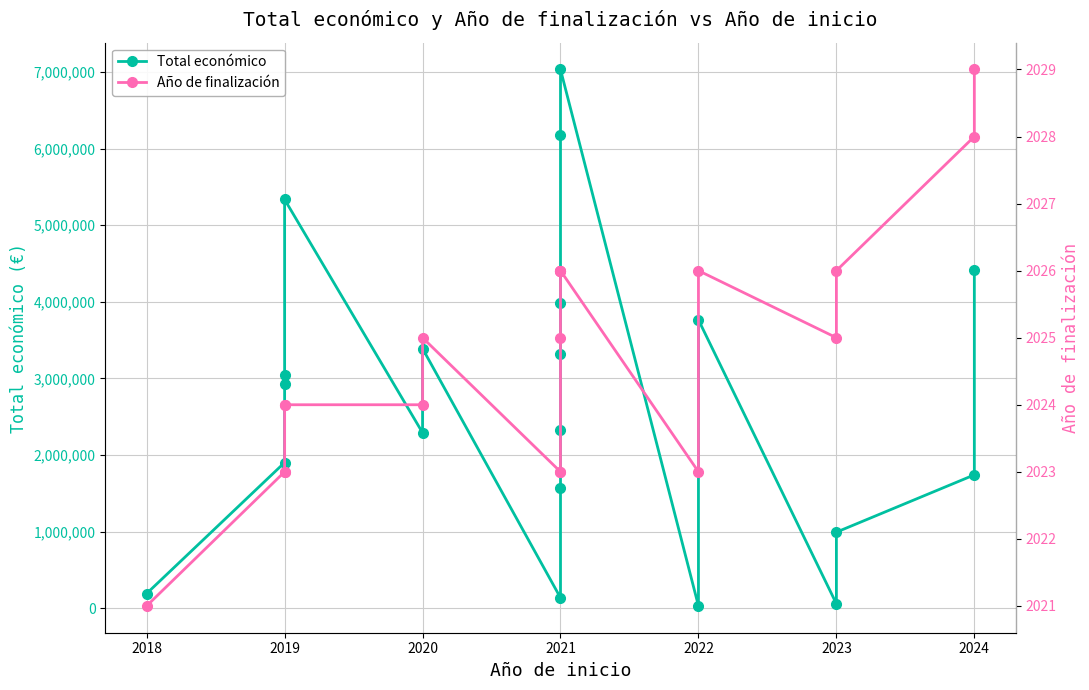

True or false: Total económico and Año de finalización intersect in this chart.

False